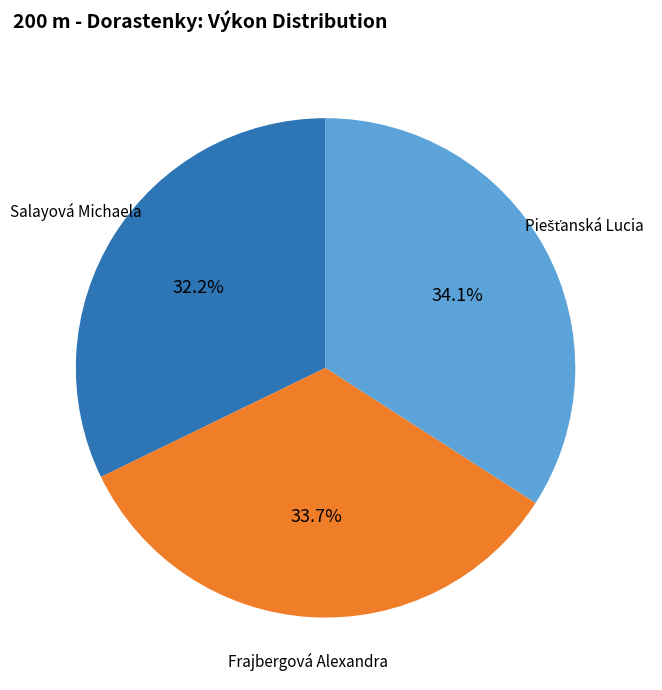

What is the ratio of the value at Salayová Michaela to the value at Frajbergová Alexandra?

1.0